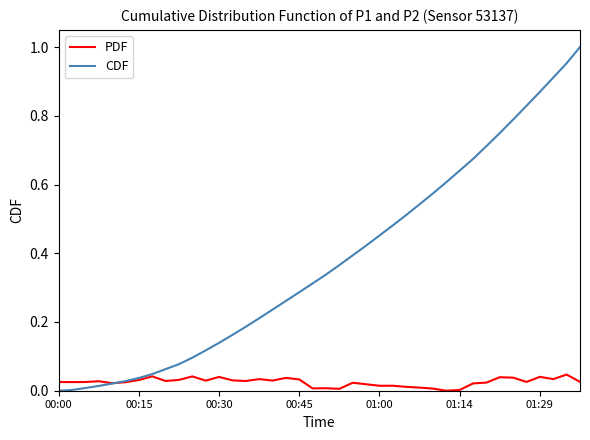

List the series in order of their overall mean, lowest first.

PDF, CDF